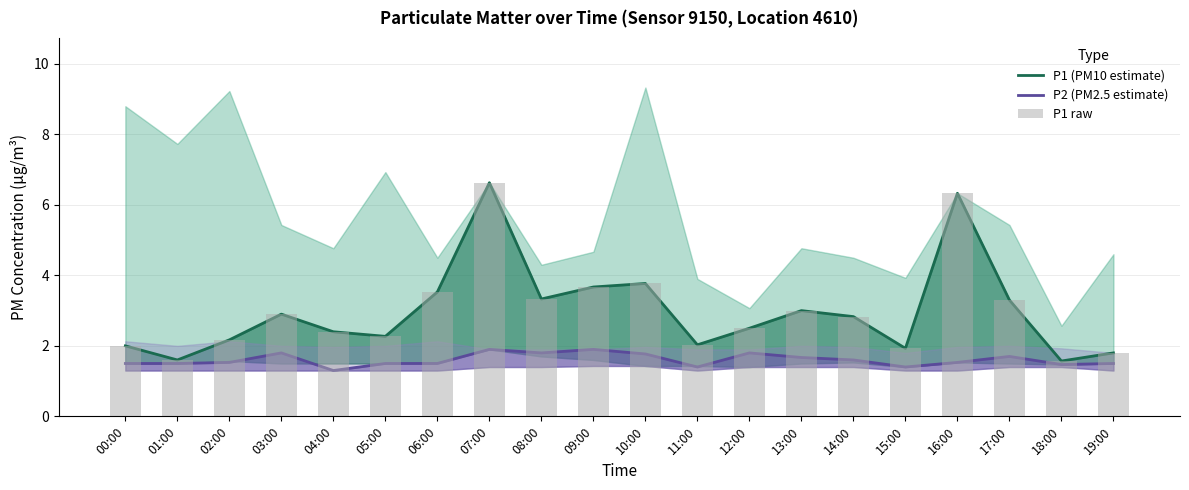

Which series changed the most between 04:00 and 13:00?

P1 (PM10 estimate)